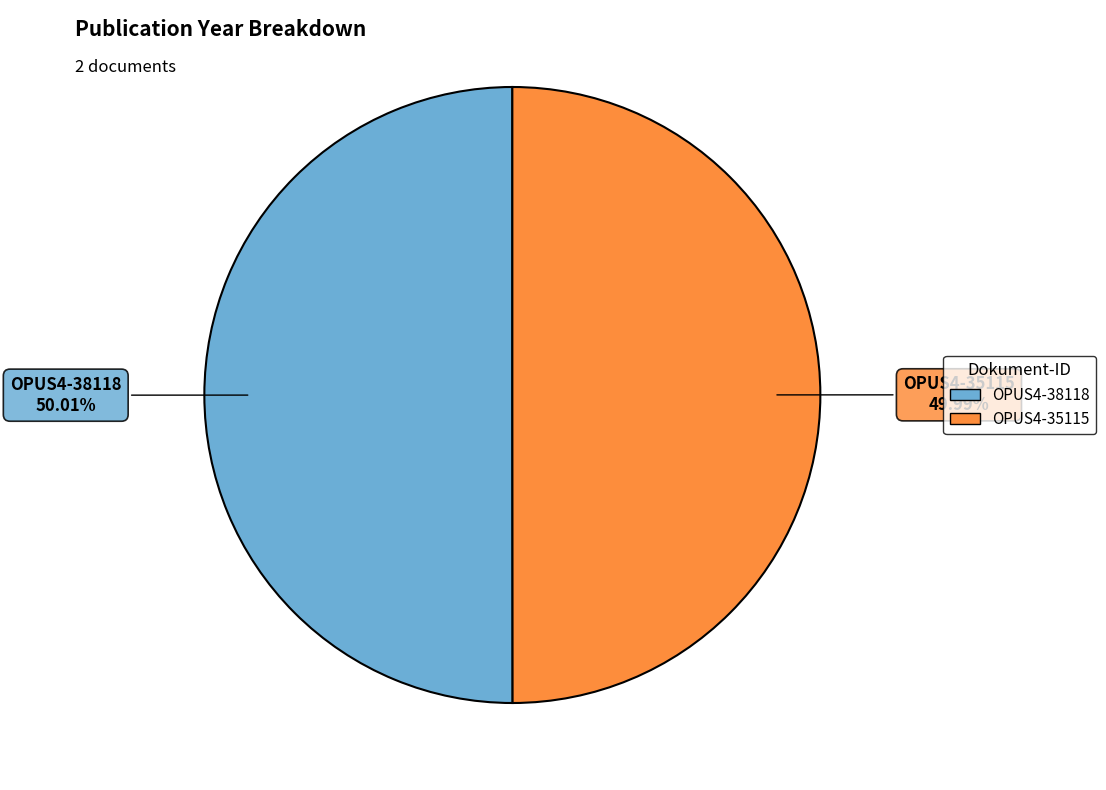

To the nearest percent, what is the combined percentage of OPUS4-35115 and OPUS4-38118?

100%